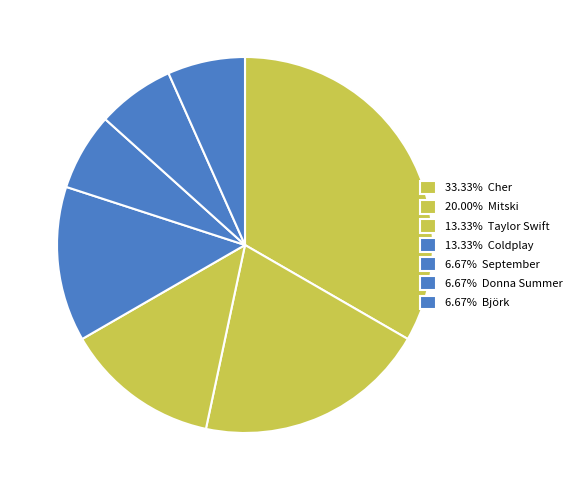

How many segments does this pie chart have?

7